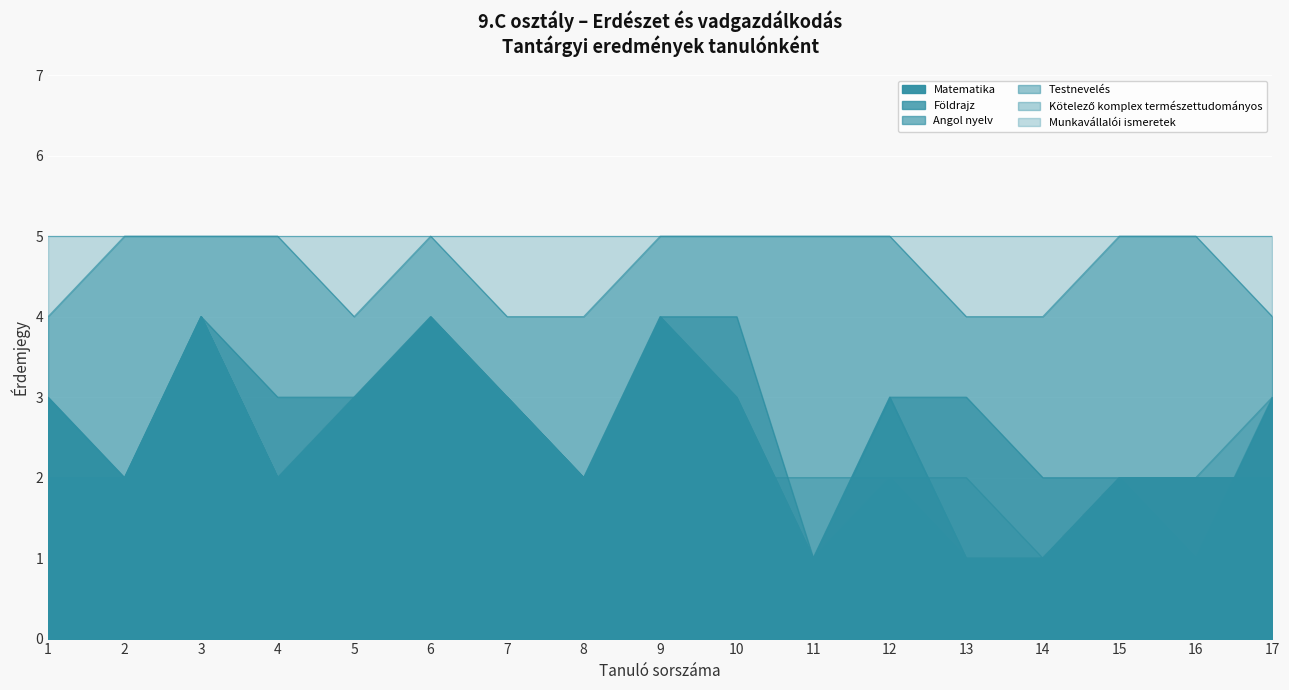

How many Testnevelés values are between 4 and 5?

17